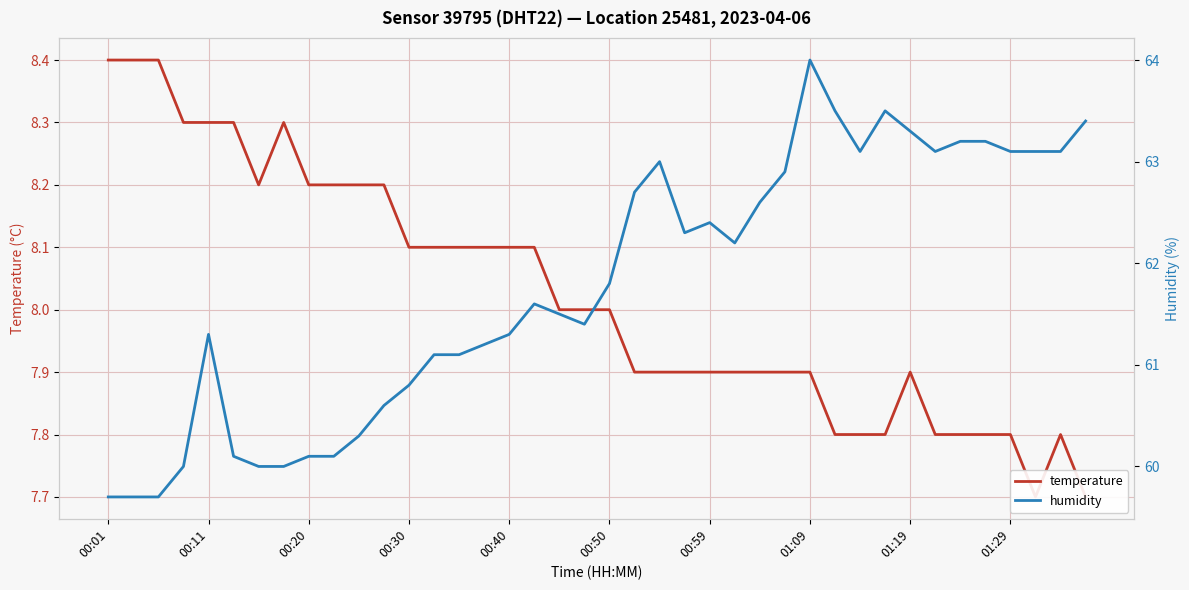

How many data points does each series have?

40